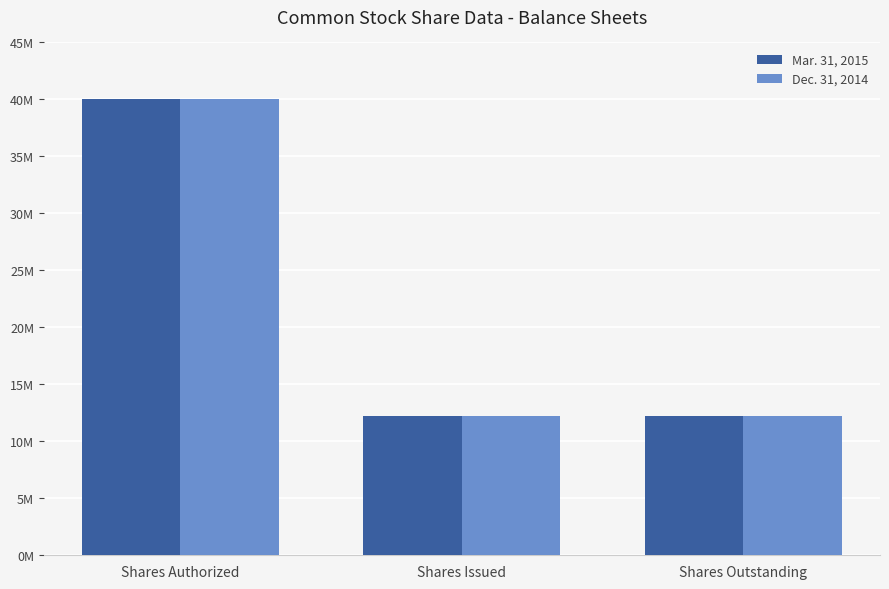

Are the bars horizontal?

No